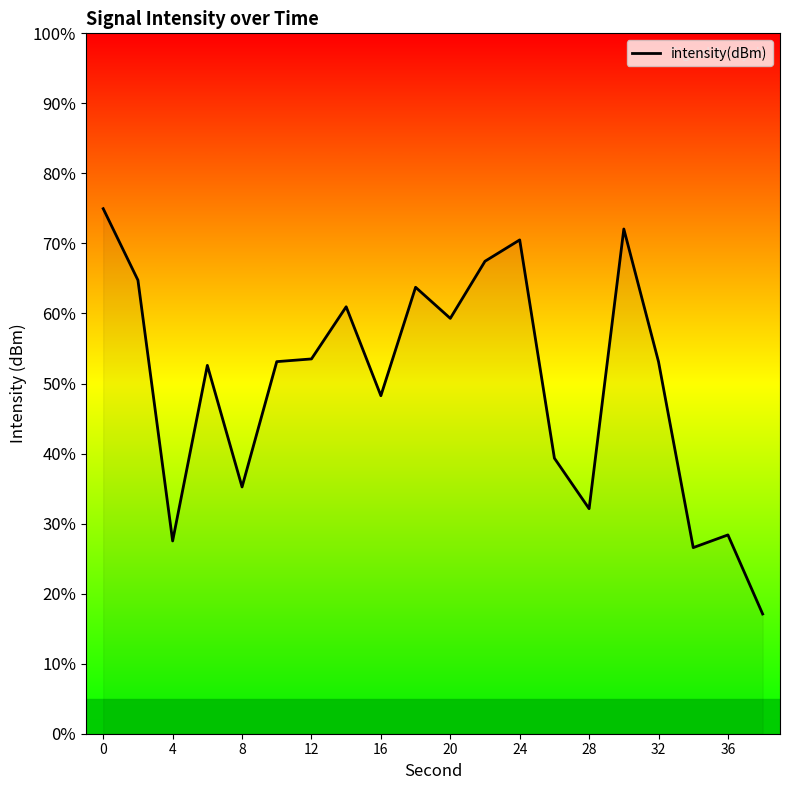

What is the maximum value shown in the chart?

75.0